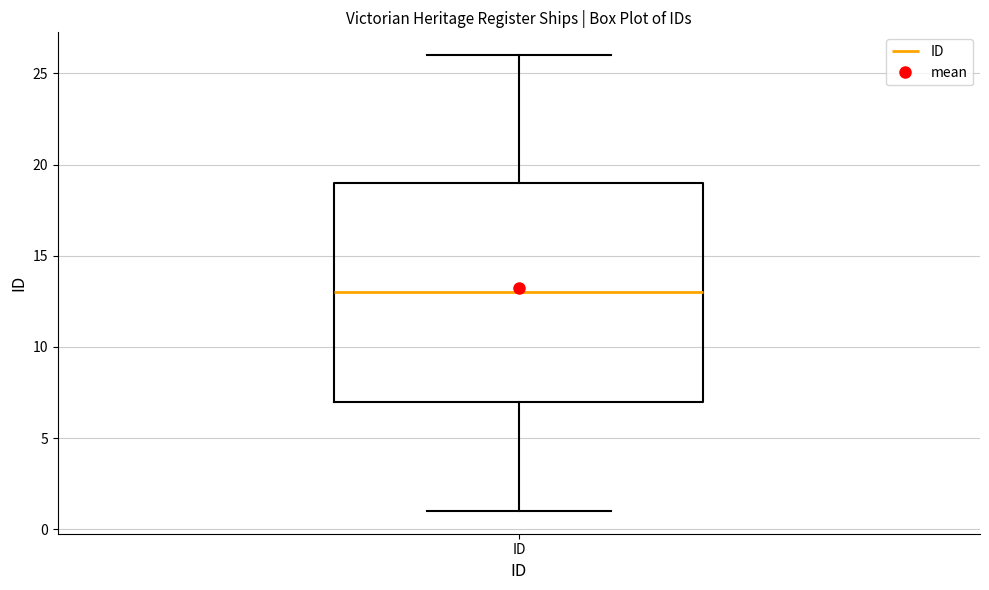

Transcribe this box plot: give where the median line is, the range the box spans, and where the two whiskers end, as read against the y-axis. The values are not printed on the chart, so give them approximately, as read against the axis.

median 13, box 7 to 19, whiskers 1 to 26